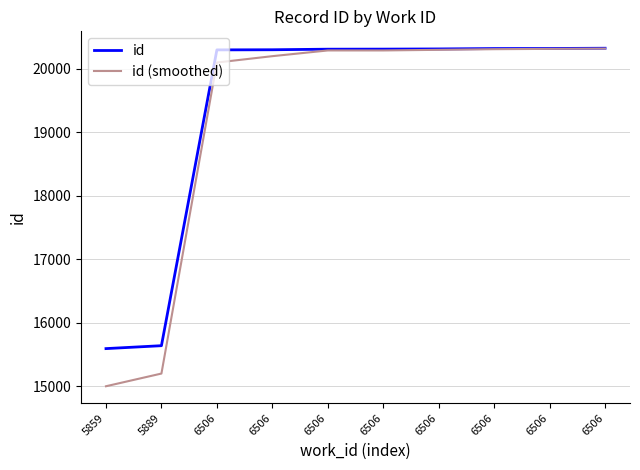

What is the minimum value shown in the chart?

15000